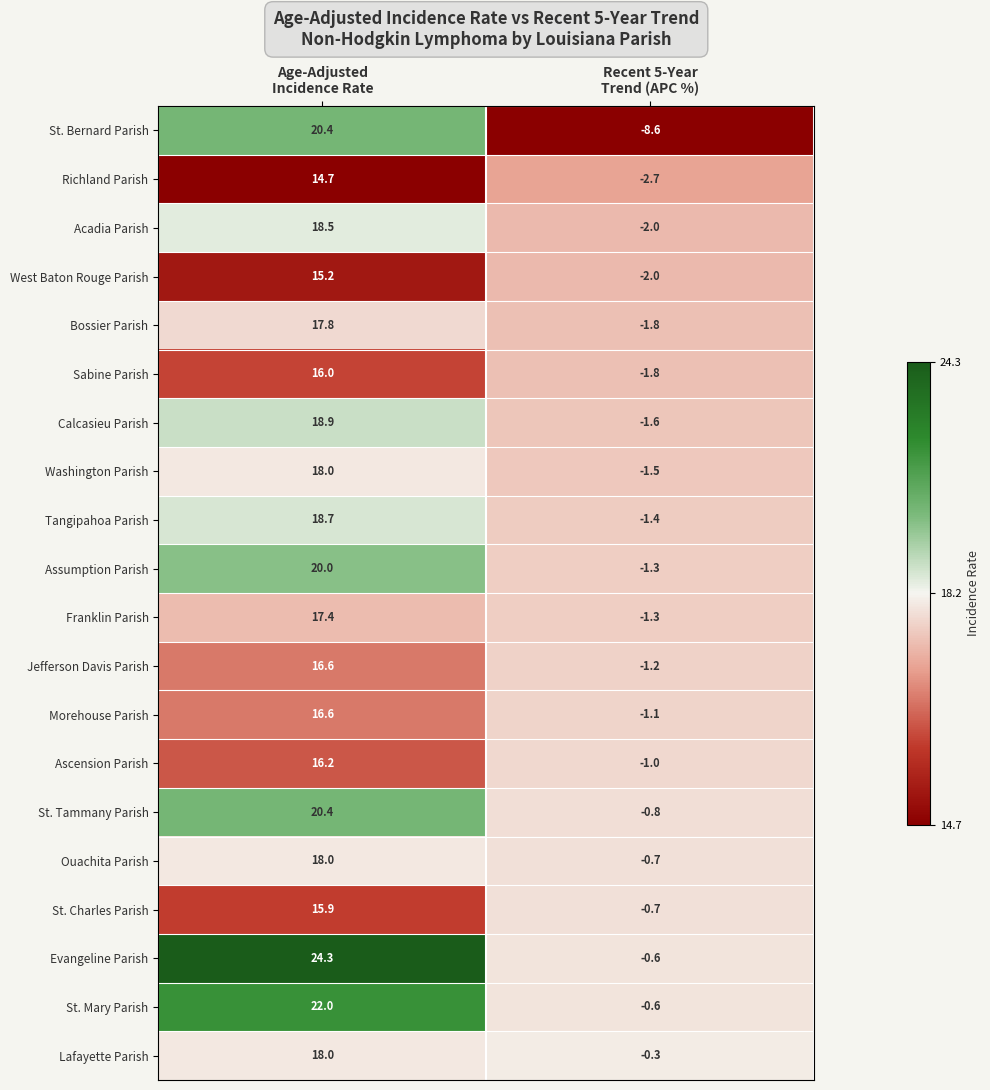

What is the maximum value shown in the chart?

24.3